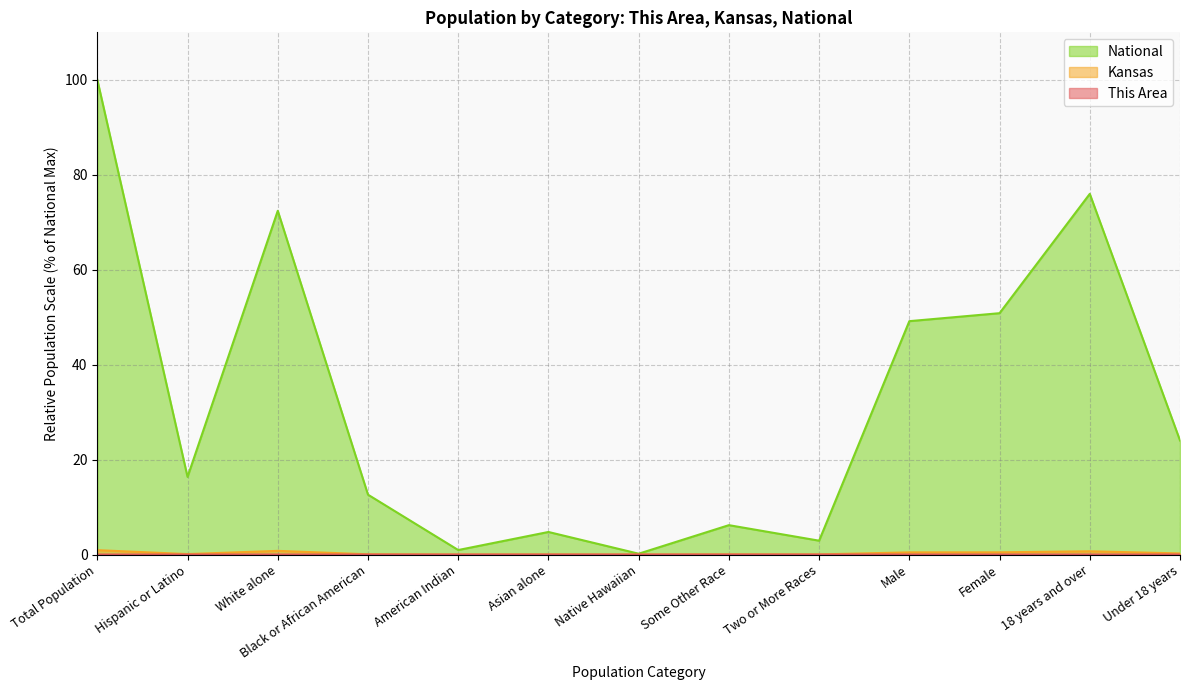

How many lines are shown in the chart?

3